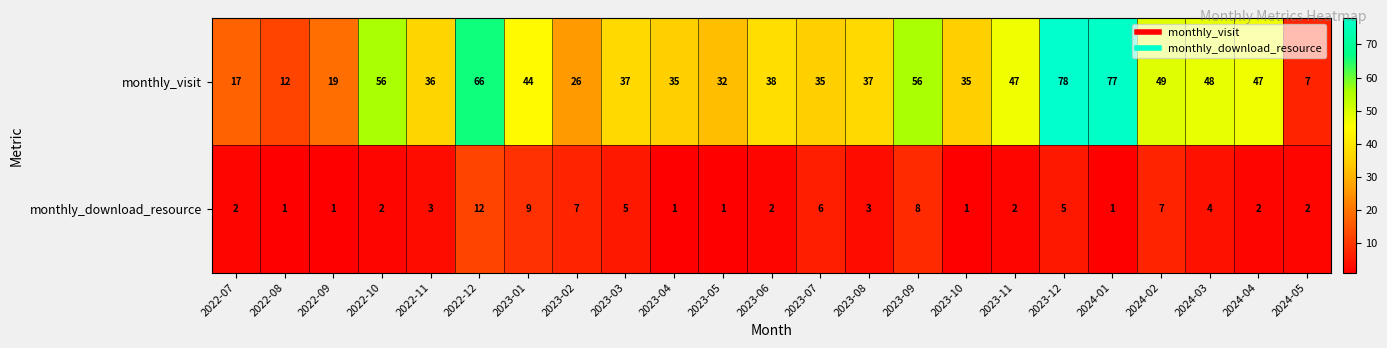

Where is monthly_visit nearest to the value 42?

2023-01